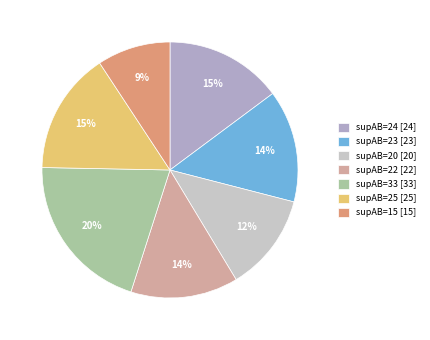

Between supAB=22 [22] and supAB=33 [33], which is larger?

supAB=33 [33]